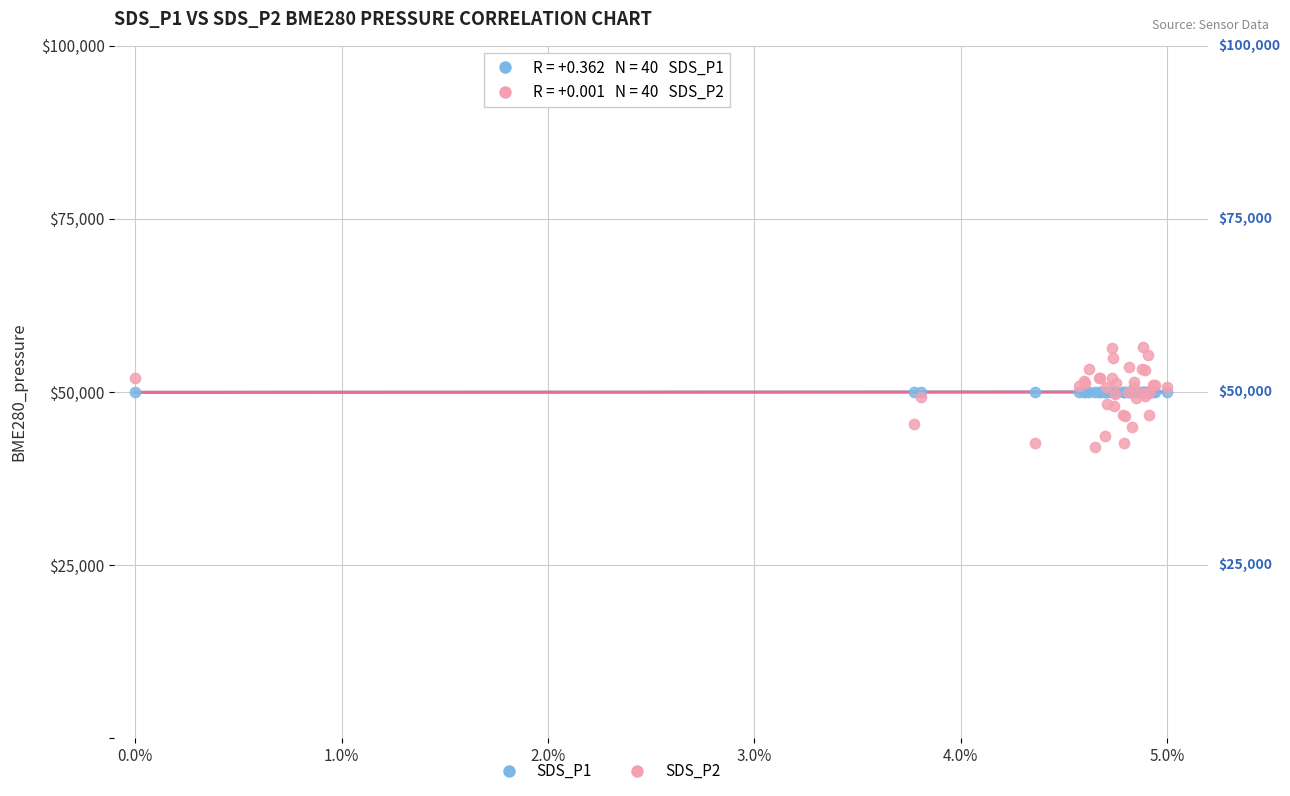

What are all the series names shown in the legend?

SDS_P1, SDS_P2